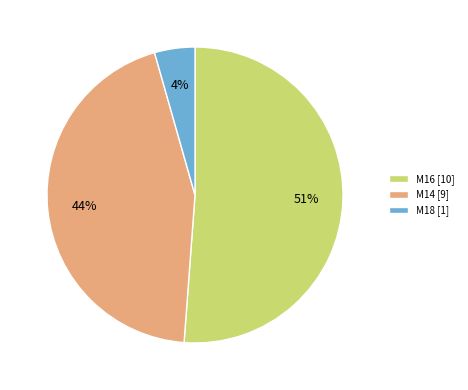

Does any single category account for the majority?

Yes